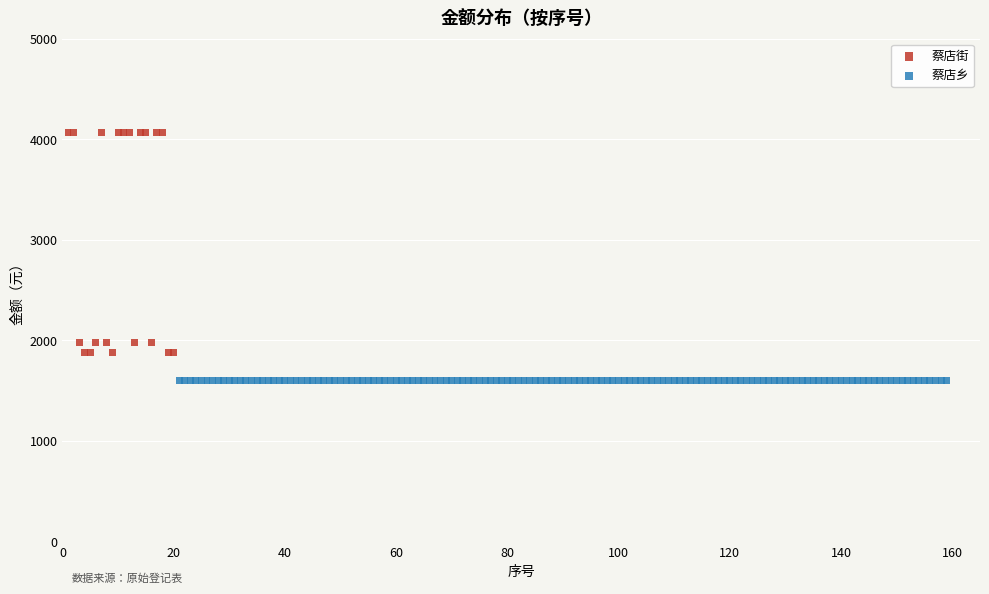

Which series reaches the maximum Y coordinate?

蔡店街